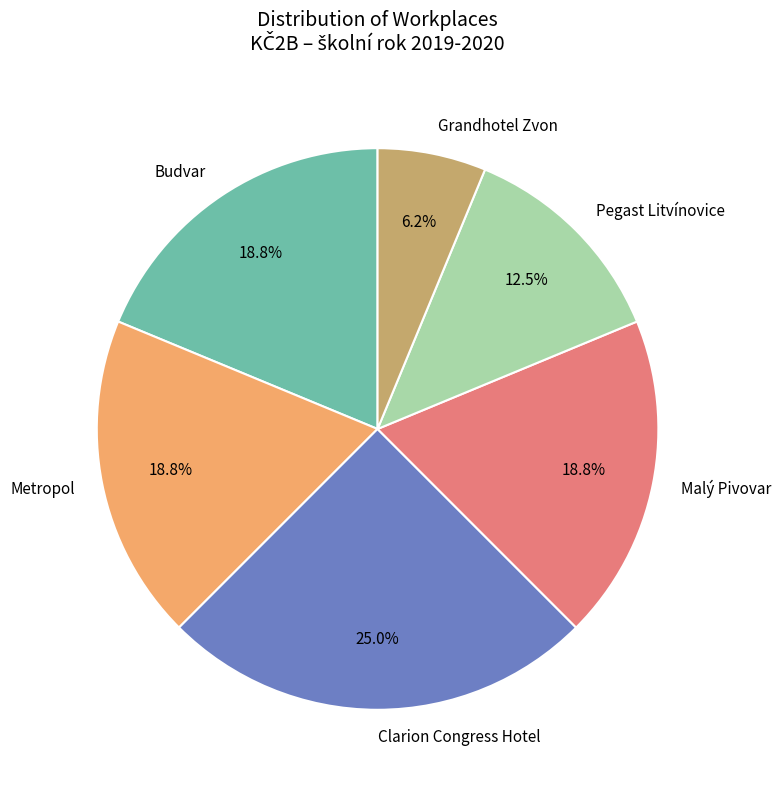

Is there any slice that represents more than half of the pie?

No